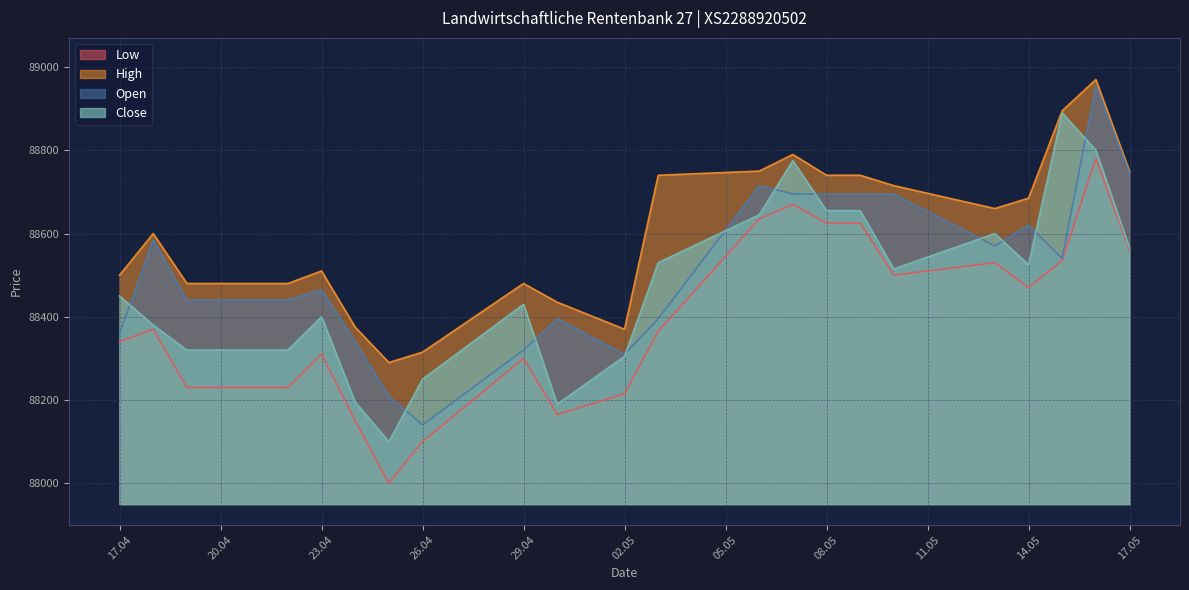

Is it true that Close equals 38458 at 18.04.2024?

False